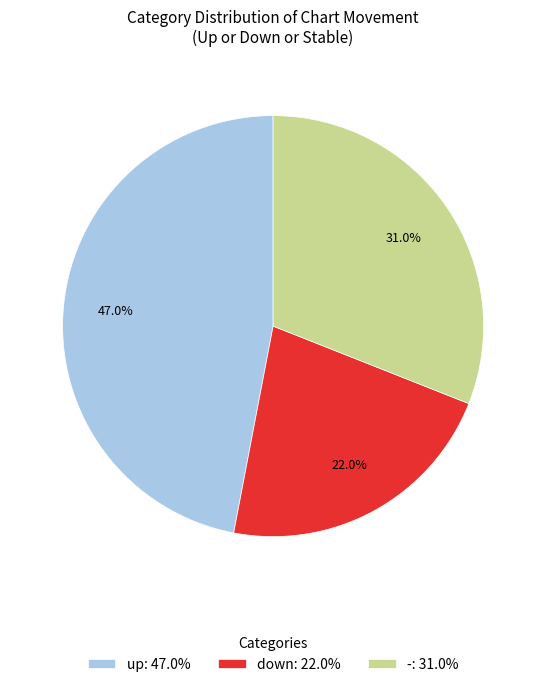

Approximately how many times larger is the value at up: 47.0% compared to down: 22.0%?

2.1